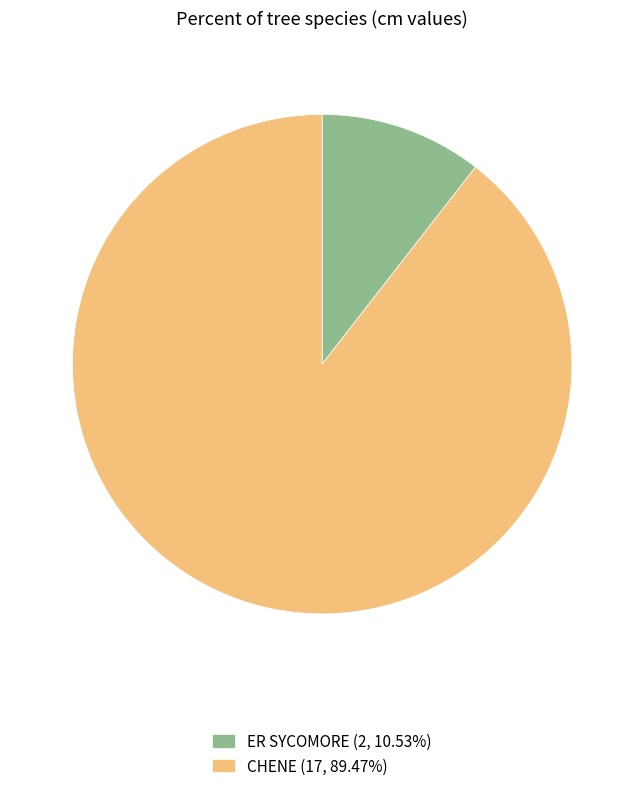

Combined, do ER SYCOMORE (2, 10.53%) and CHENE (17, 89.47%) account for over 50%?

Yes